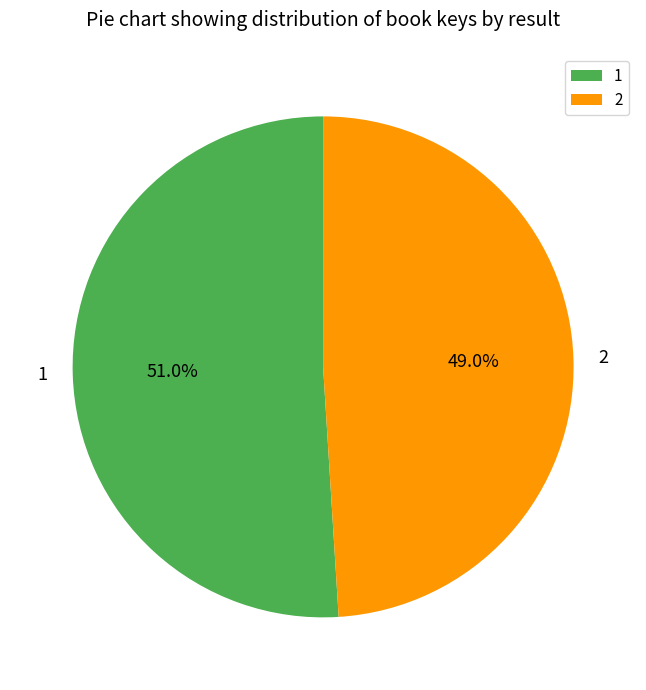

Is the sum of 2 and 1 greater than half?

Yes